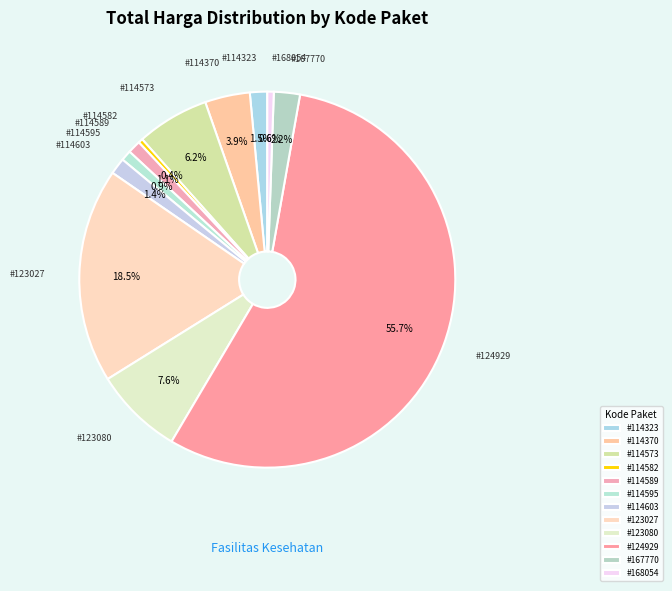

Count the number of slices in the pie.

12